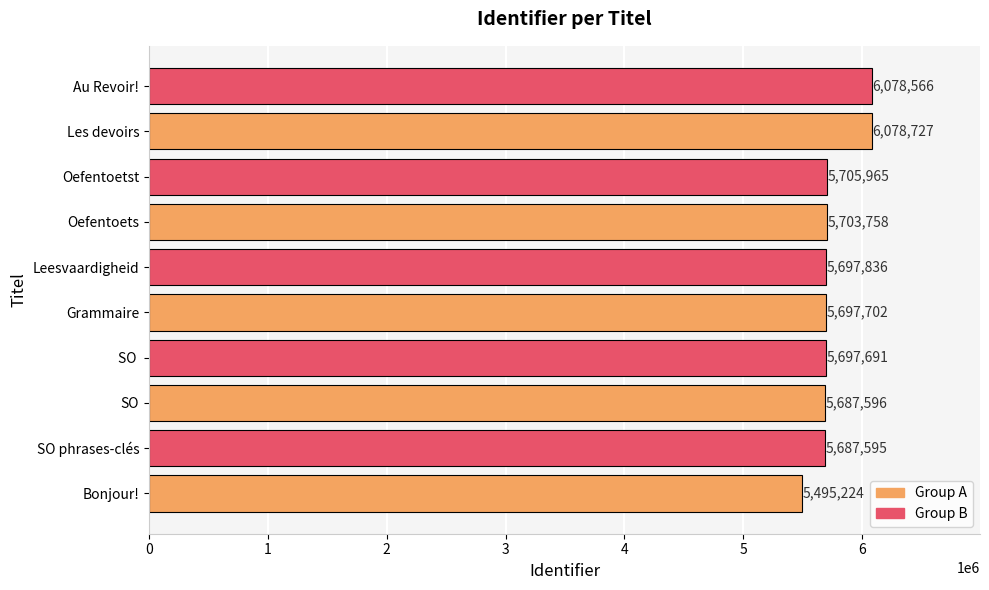

Which label corresponds to the largest value in the chart?

Les devoirs